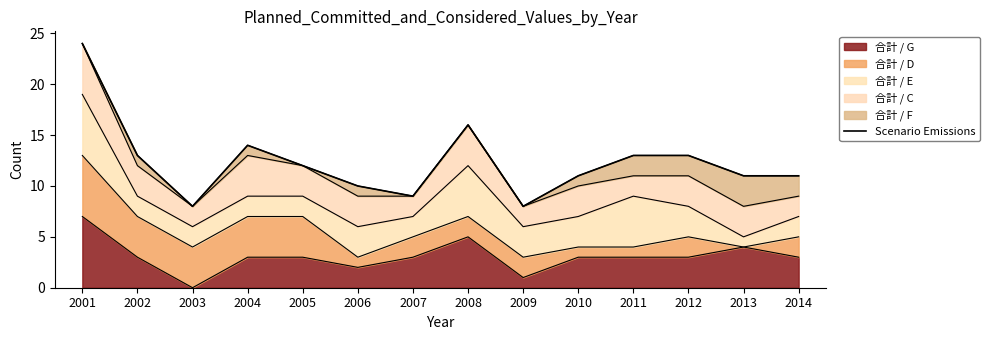

What is the change in value from 2003 to 2008?

+8